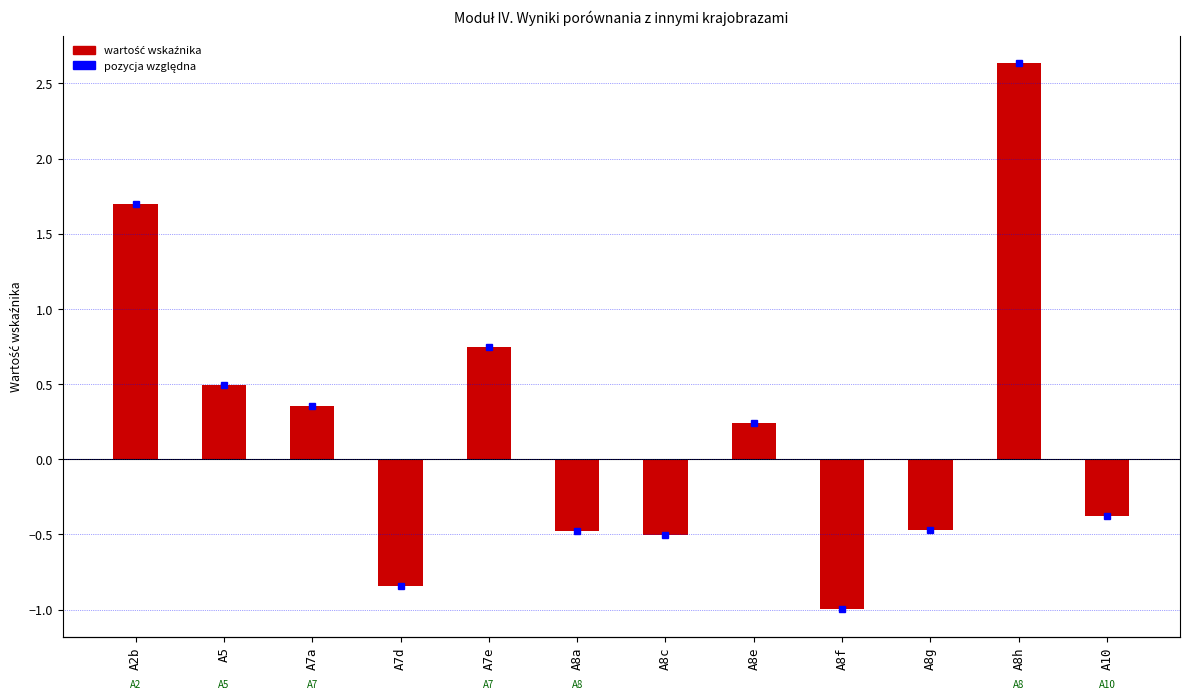

Read the value at A5.

0.5